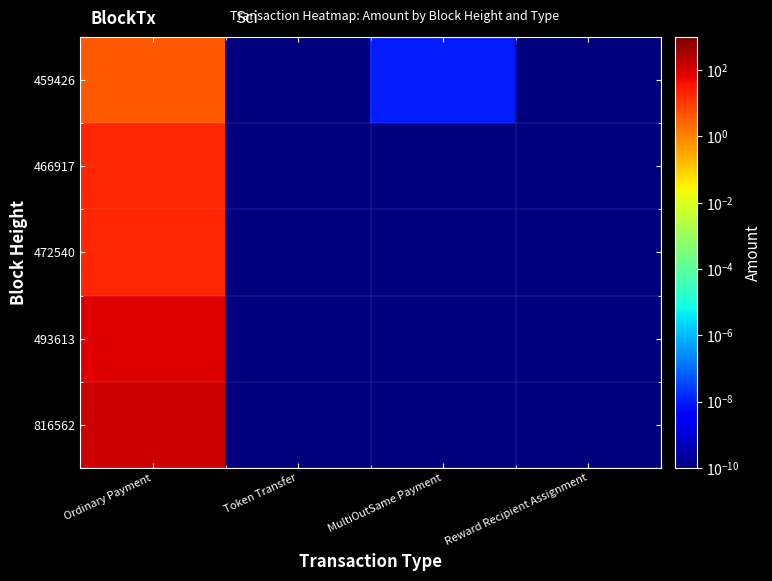

Reading left to right, what are all the values shown in this chart?

816562: Ordinary Payment=124.2	Token Transfer=0.0	MultiOutSame Payment=0.0	Reward Recipient Assignment=0.0
493613: Ordinary Payment=81.1	Token Transfer=0.0	MultiOutSame Payment=0.0	Reward Recipient Assignment=0.0
472540: Ordinary Payment=20.0	Token Transfer=0.0	MultiOutSame Payment=0.0	Reward Recipient Assignment=0.0
466917: Ordinary Payment=20.1	Token Transfer=0.0	MultiOutSame Payment=0.0	Reward Recipient Assignment=0.0
459426: Ordinary Payment=4.0	Token Transfer=0.0	MultiOutSame Payment=0.0	Reward Recipient Assignment=0.0